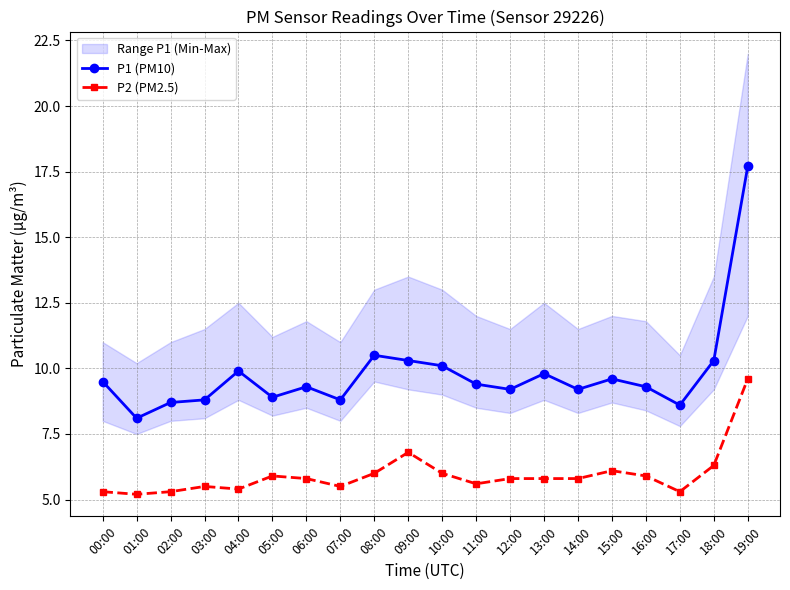

Reading left to right, what are all the values shown in this chart?

P1 (PM10): 00:00=9.5	01:00=8.1	02:00=8.7	03:00=8.8	04:00=9.9	05:00=8.9	06:00=9.3	07:00=8.8	08:00=10.5	09:00=10.3	10:00=10.1	11:00=9.4	12:00=9.2	13:00=9.8	14:00=9.2	15:00=9.6	16:00=9.3	17:00=8.6	18:00=10.3	19:00=17.7
P2 (PM2.5): 00:00=5.3	01:00=5.2	02:00=5.3	03:00=5.5	04:00=5.4	05:00=5.9	06:00=5.8	07:00=5.5	08:00=6.0	09:00=6.8	10:00=6.0	11:00=5.6	12:00=5.8	13:00=5.8	14:00=5.8	15:00=6.1	16:00=5.9	17:00=5.3	18:00=6.3	19:00=9.6